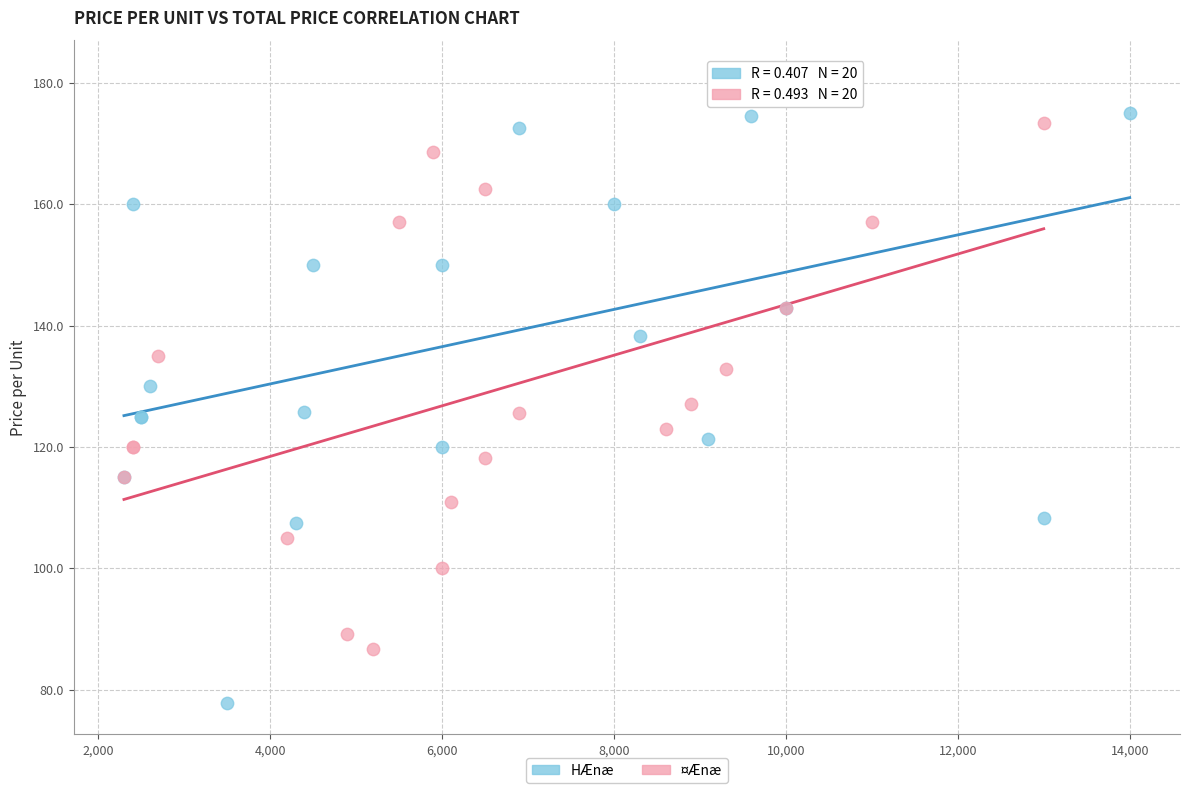

Which series reaches the maximum Y coordinate?

HÆnæ